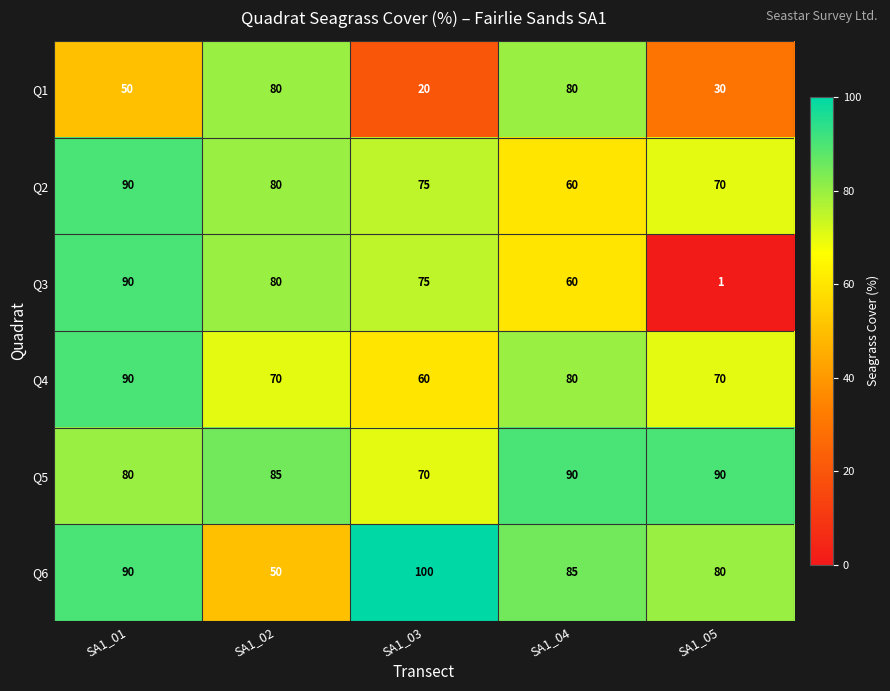

What is the maximum value shown in the chart?

100